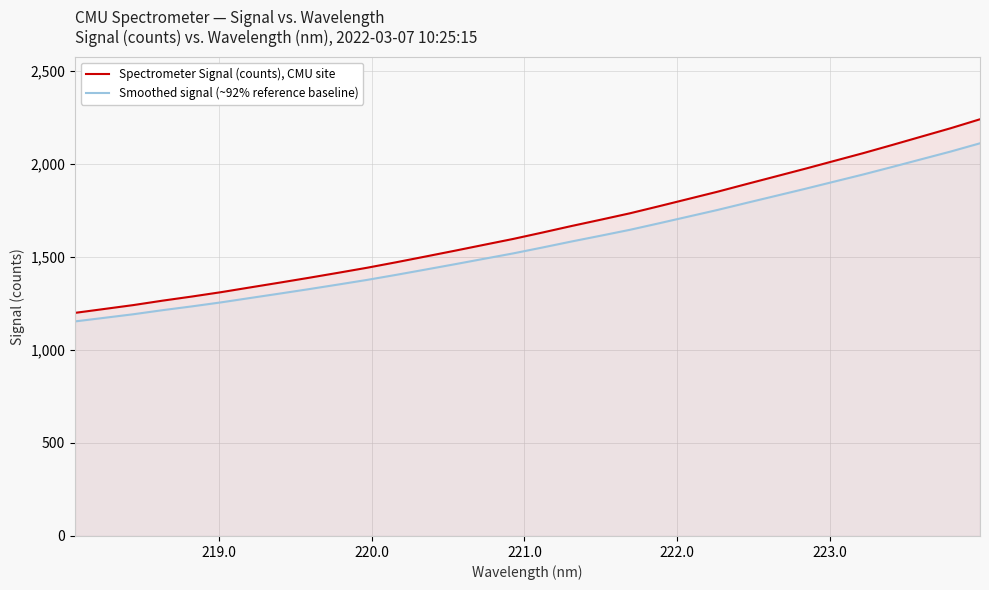

List the series in order of their overall mean, lowest first.

Smoothed signal (~92% reference baseline), Spectrometer Signal (counts), CMU site